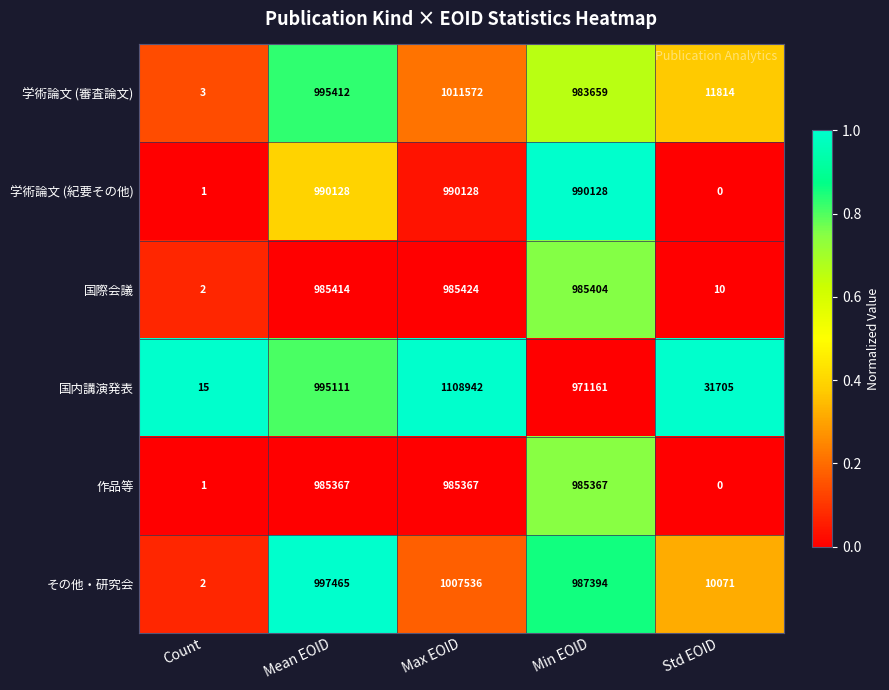

At which label is 国際会議 closest to 492713?

Min EOID